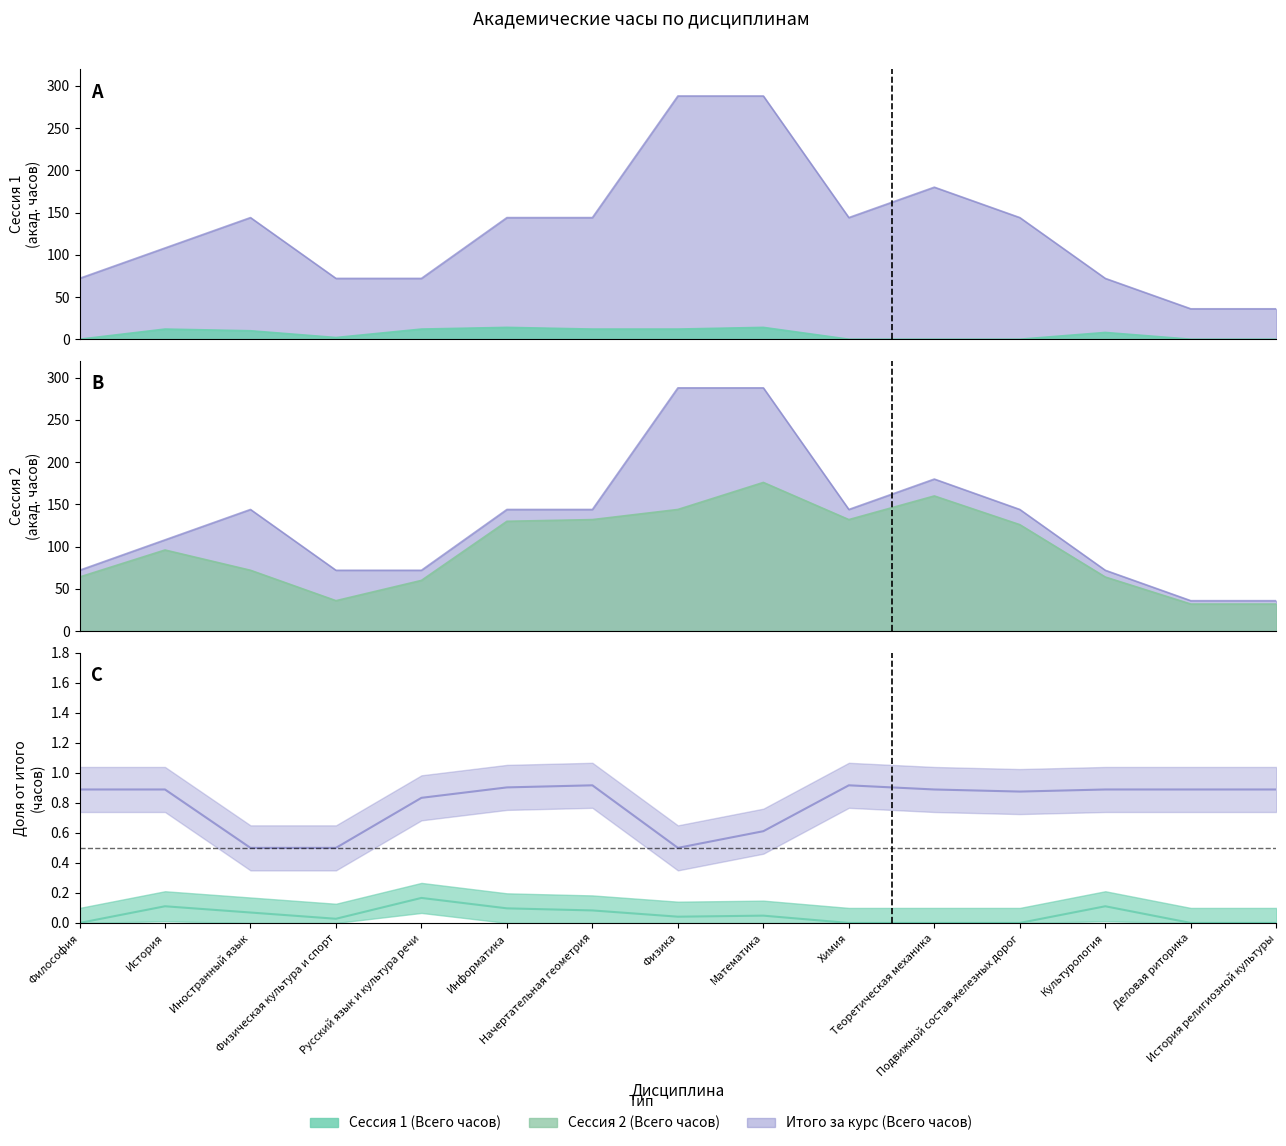

Which series has the largest total across all categories?

Итого за курс (Всего часов)